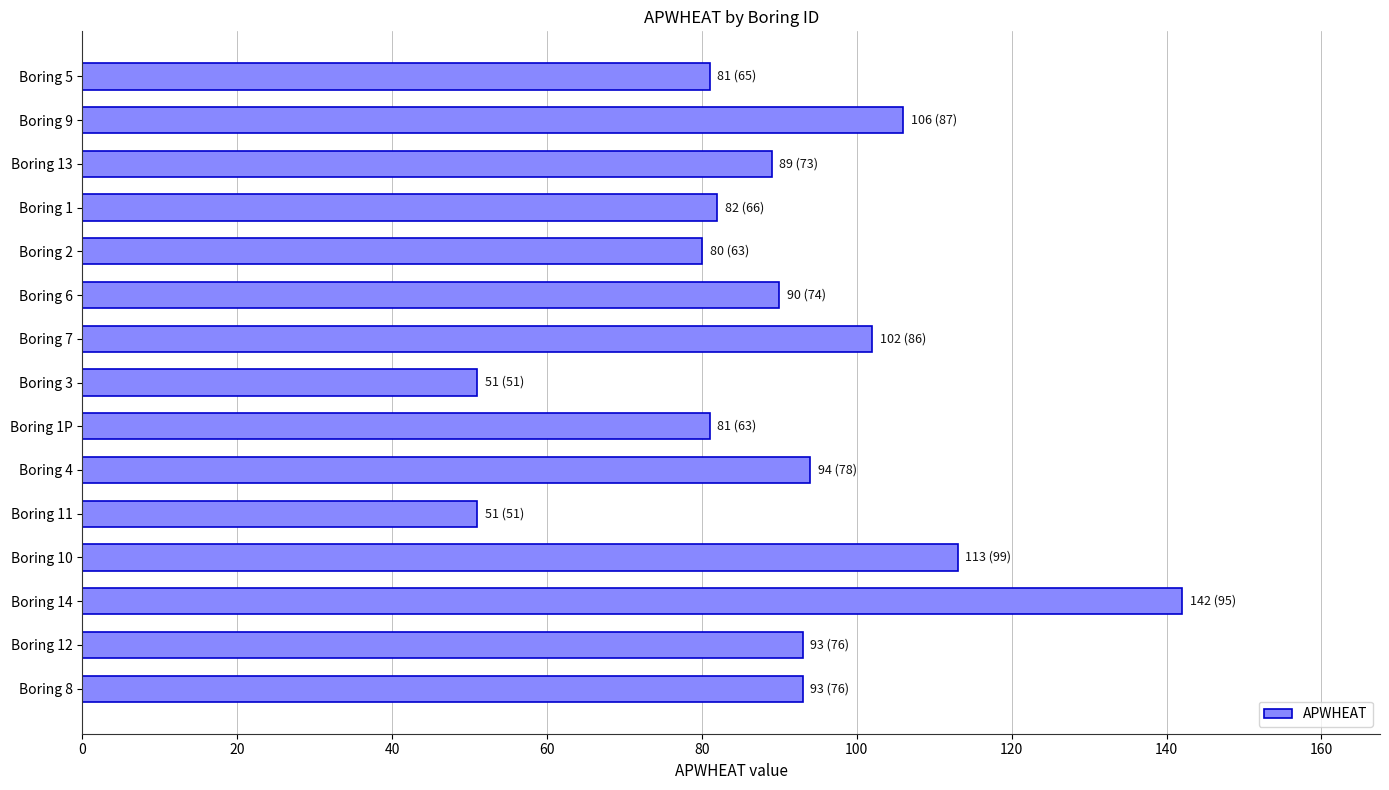

Approximately how many times larger is the value at Boring 8 compared to Boring 12?

1.0